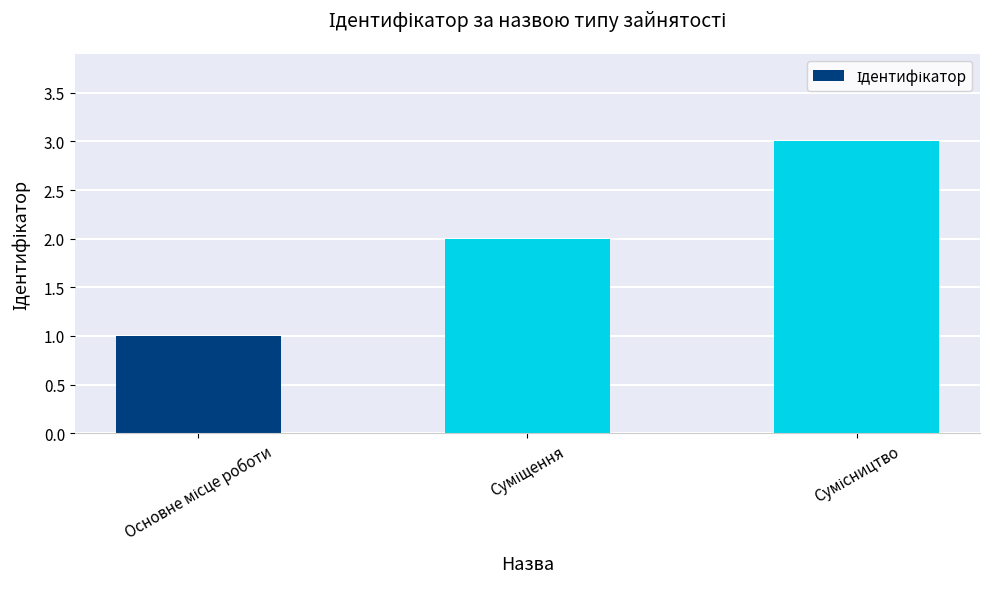

What is the greatest value displayed?

3